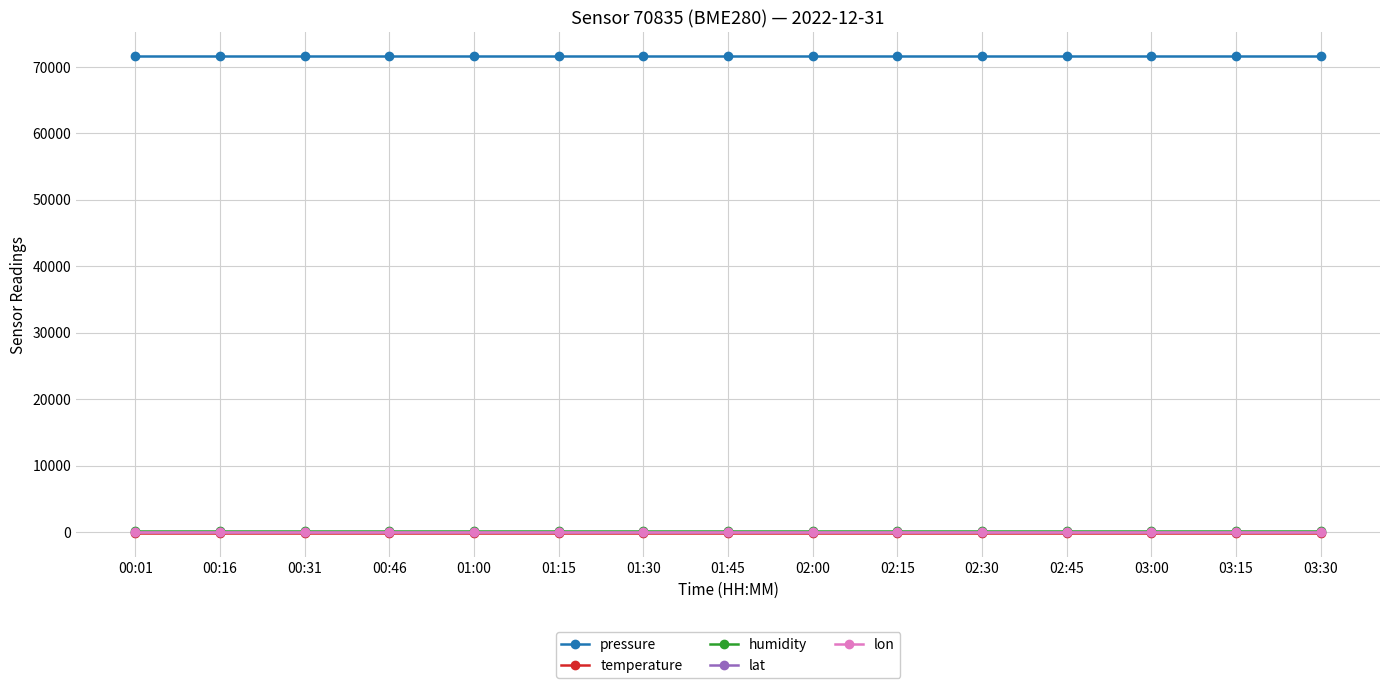

What is the minimum value for temperature?

-142.9